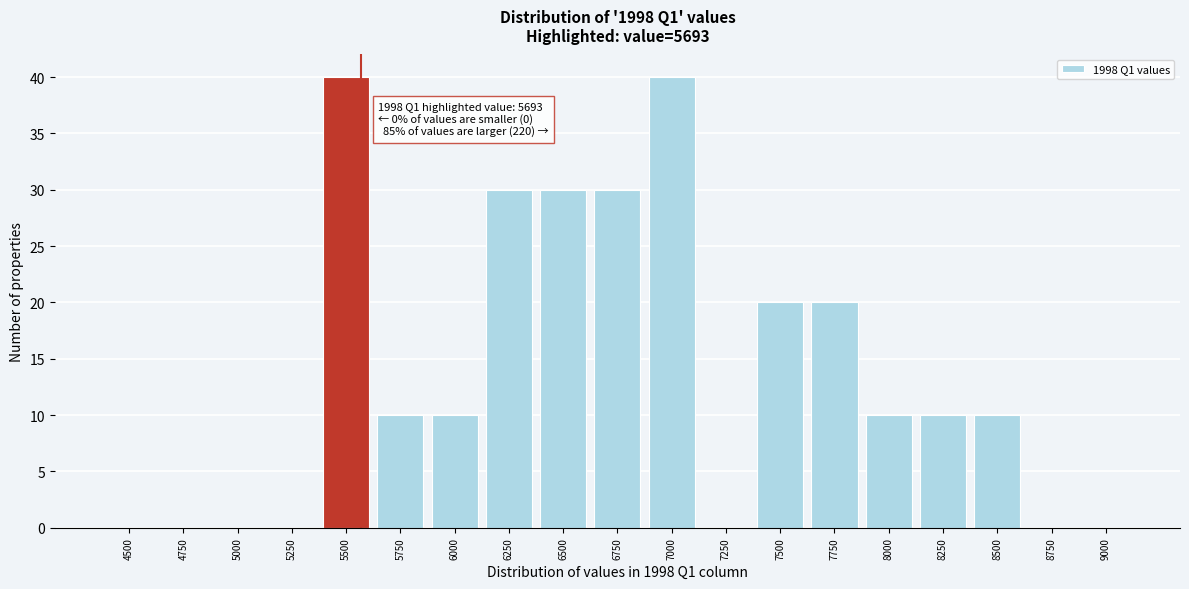

Reading right to left, what are all the values shown in this chart?

9000=0	8750=0	8500=10	8250=10	8000=10	7750=20	7500=20	7250=0	7000=40	6750=30	6500=30	6250=30	6000=10	5750=10	5500=40	5250=0	5000=0	4750=0	4500=0